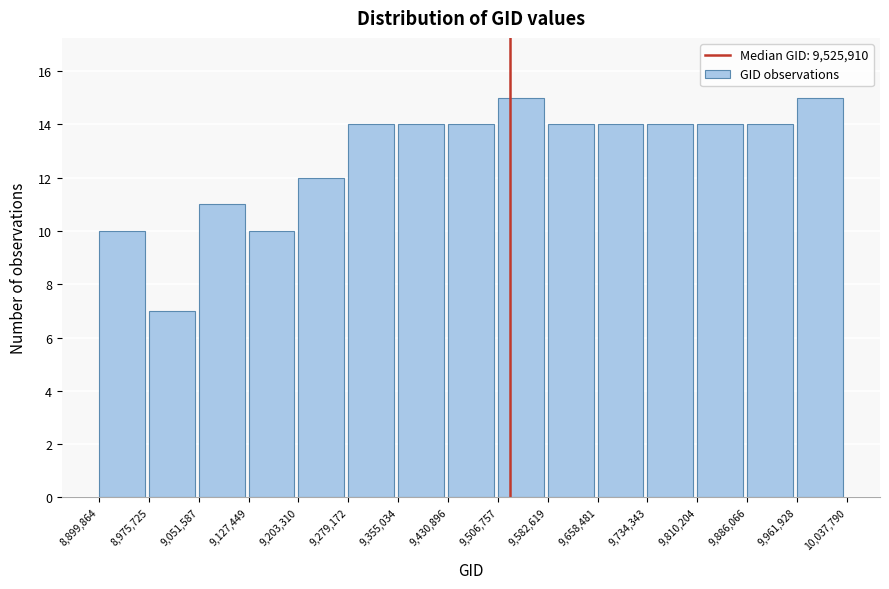

Reading left to right, transcribe this chart: for each bar, give the range it covers on the x-axis and its height. The values are not printed on the chart, so give them approximately, as read against the axis.

8,899,864 to 8,975,725: 10
8,975,725 to 9,051,587: 7
9,051,587 to 9,127,449: 11
9,127,449 to 9,203,310: 10
9,203,310 to 9,279,172: 12
9,279,172 to 9,355,034: 14
9,355,034 to 9,430,896: 14
9,430,896 to 9,506,757: 14
9,506,757 to 9,582,619: 15
9,582,619 to 9,658,481: 14
9,658,481 to 9,734,343: 14
9,734,343 to 9,810,204: 14
9,810,204 to 9,886,066: 14
9,886,066 to 9,961,928: 14
9,961,928 to 10,037,790: 15